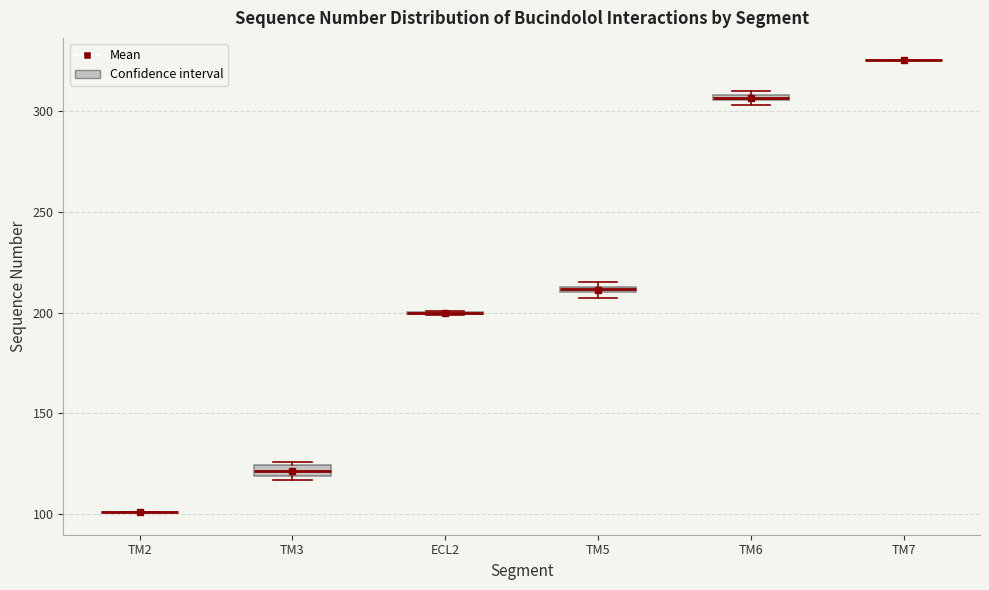

Where is the lower edge of the box for TM5 on the y-axis? The values are not printed on the chart, so give them approximately, as read against the axis.

210